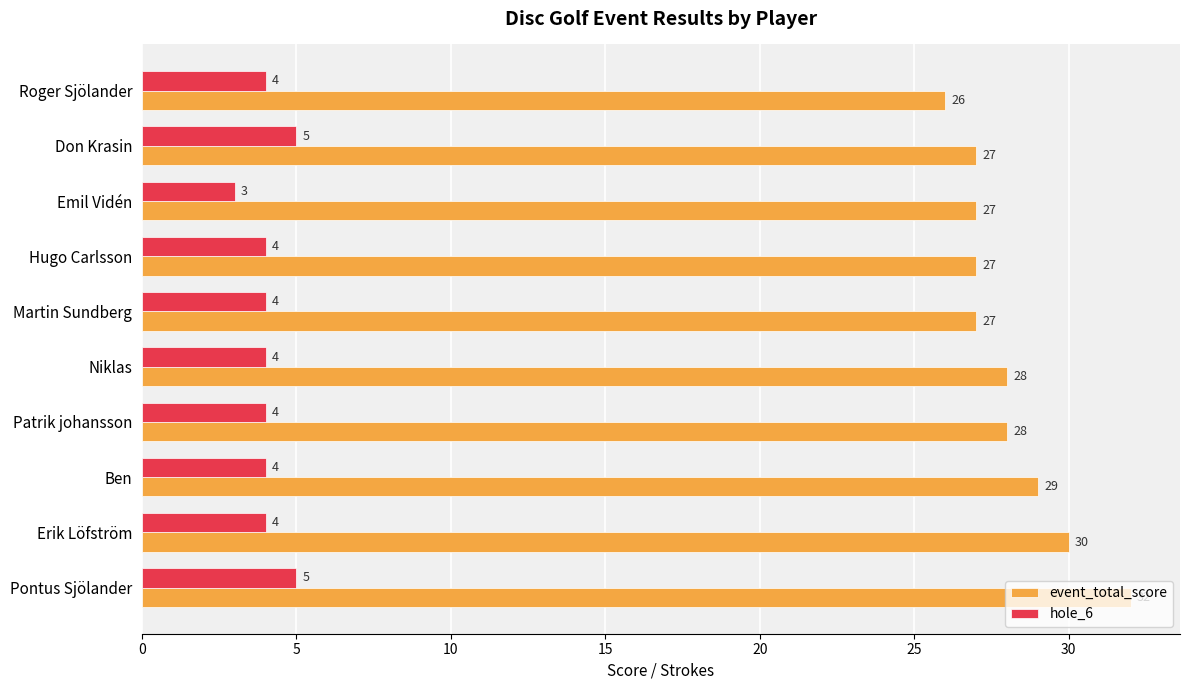

Rank the series by their average value, from lowest to highest.

hole_6, event_total_score